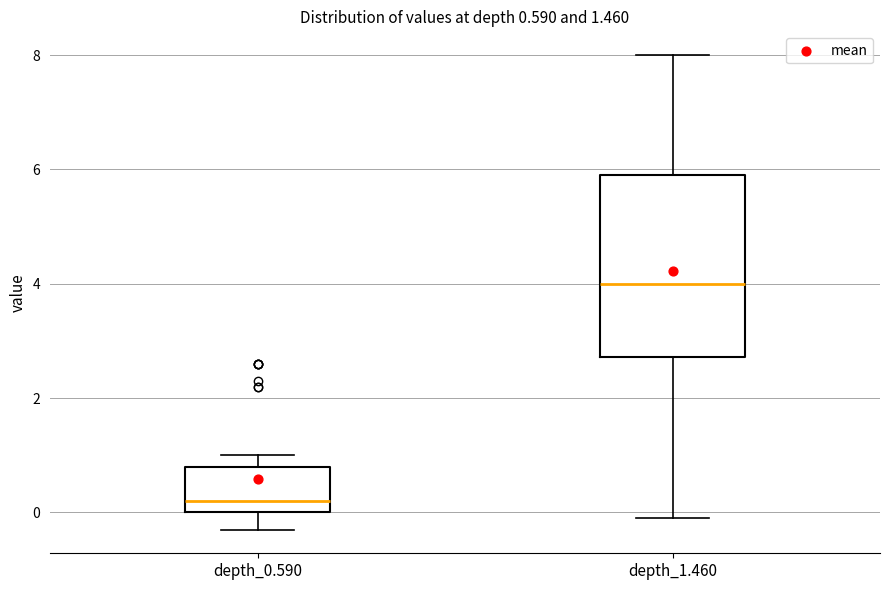

Comparing the boxes themselves (not the whiskers), which one is the tallest?

depth_1.460